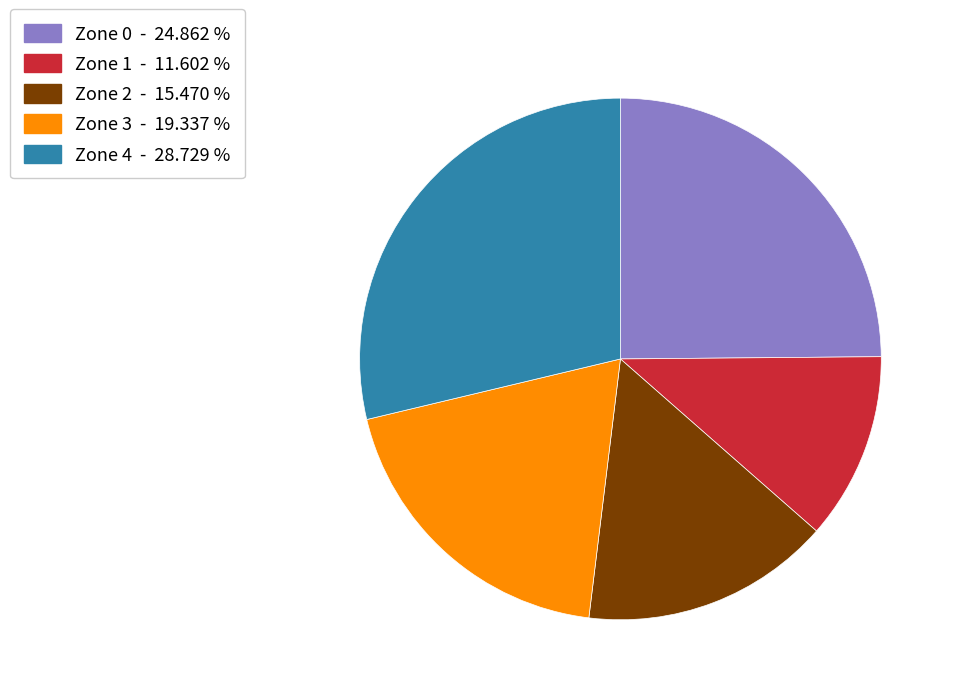

Is there a majority slice in this chart?

No